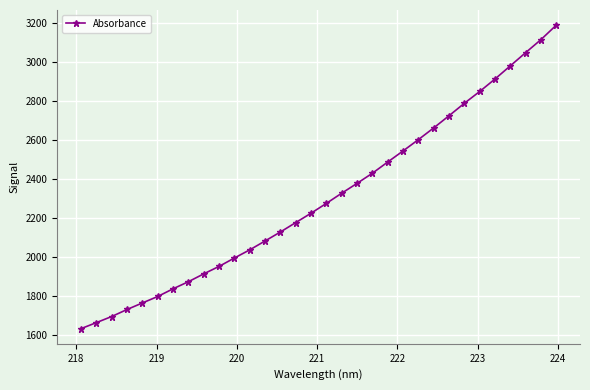

True or false: there are more than 2 points higher than both neighbors.

False